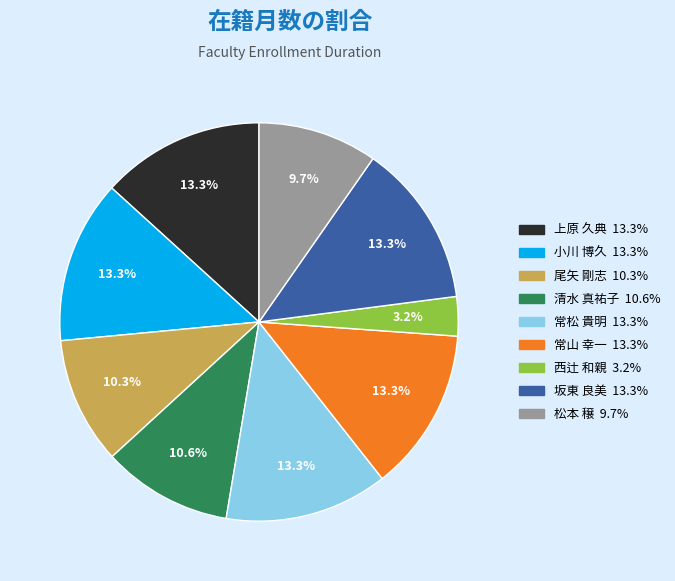

What is the smallest slice in the pie chart?

西辻 和親